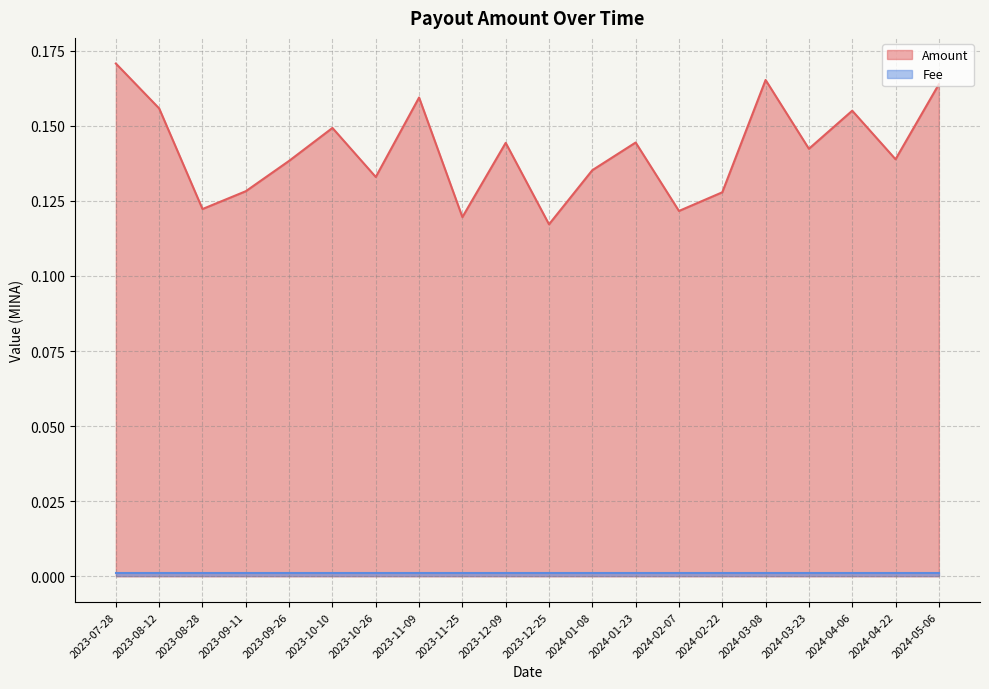

Does the chart have visible grid lines?

Yes